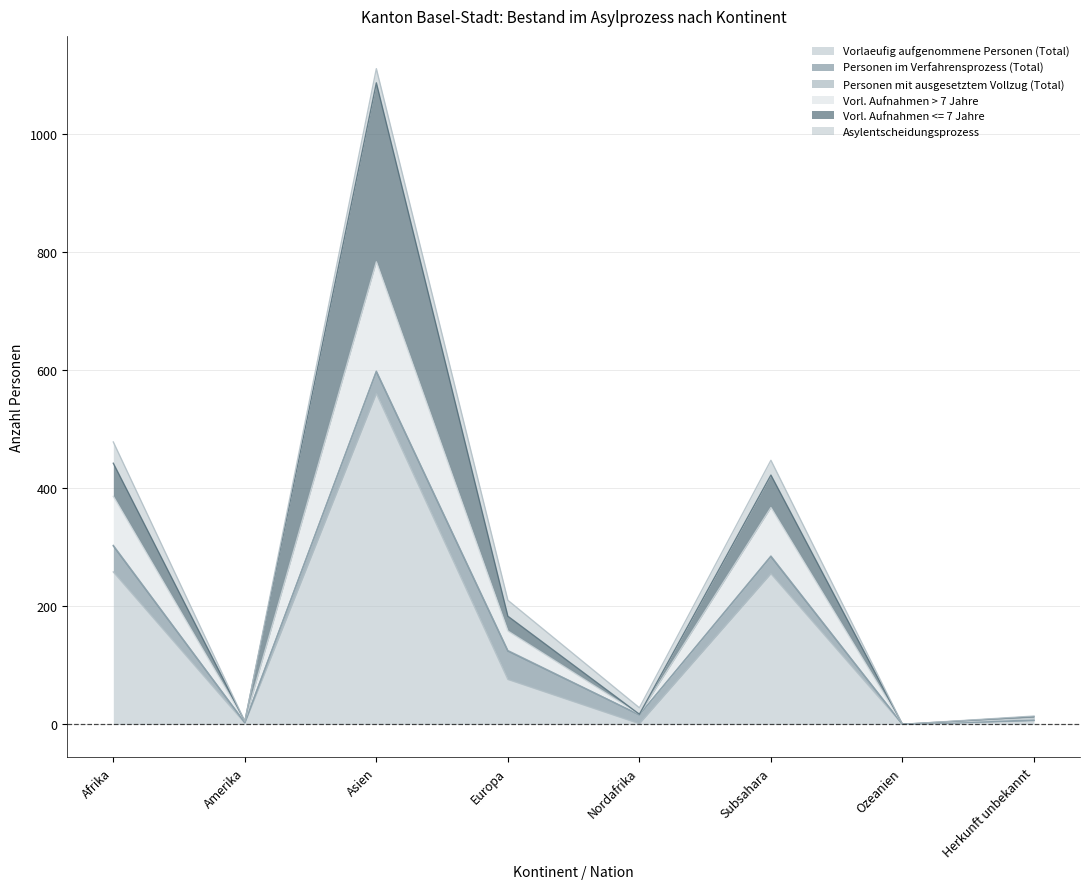

What is the spread (max minus min) of values at Europa?

75